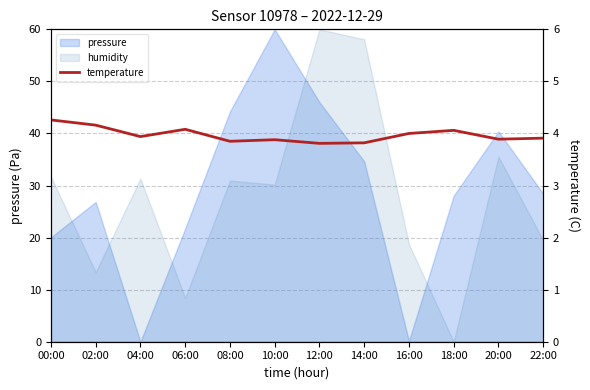

What is the value of the 4th point from the left?

4.1